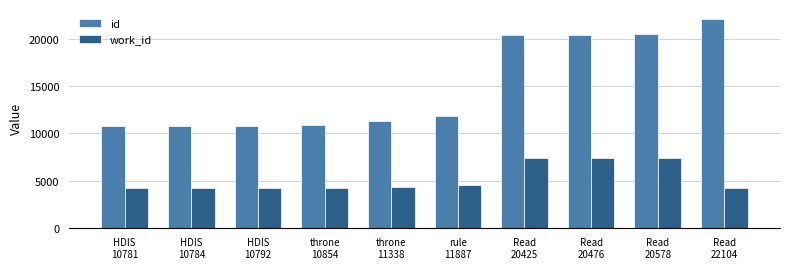

Count the number of data series in this chart.

2